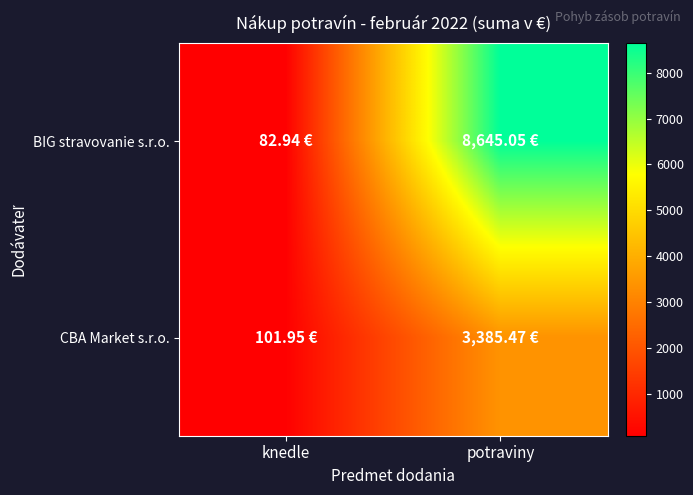

At how many categories does at least one series exceed 7587?

1